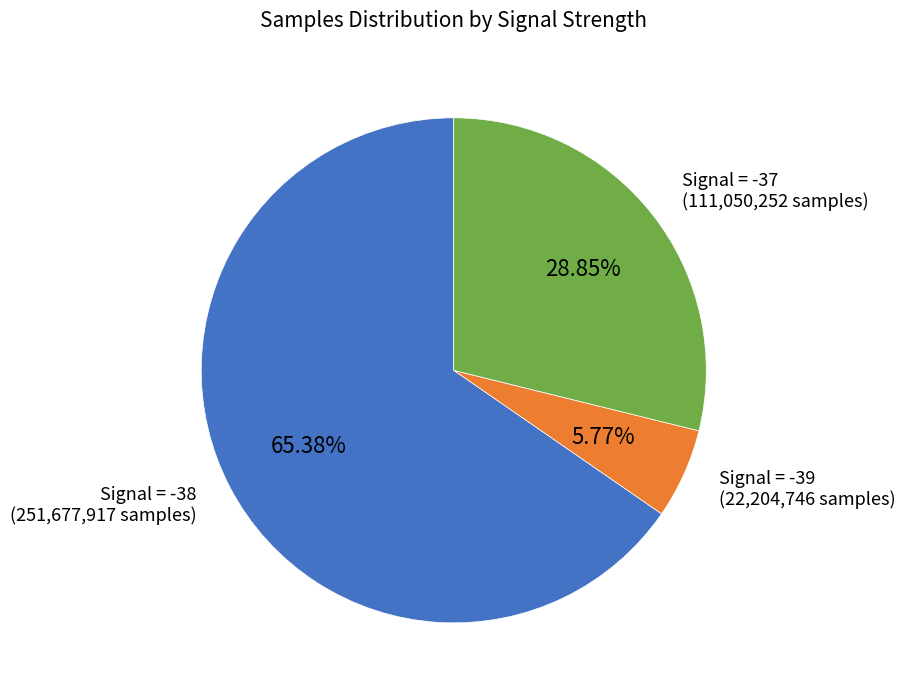

Does any single category account for the majority?

Yes